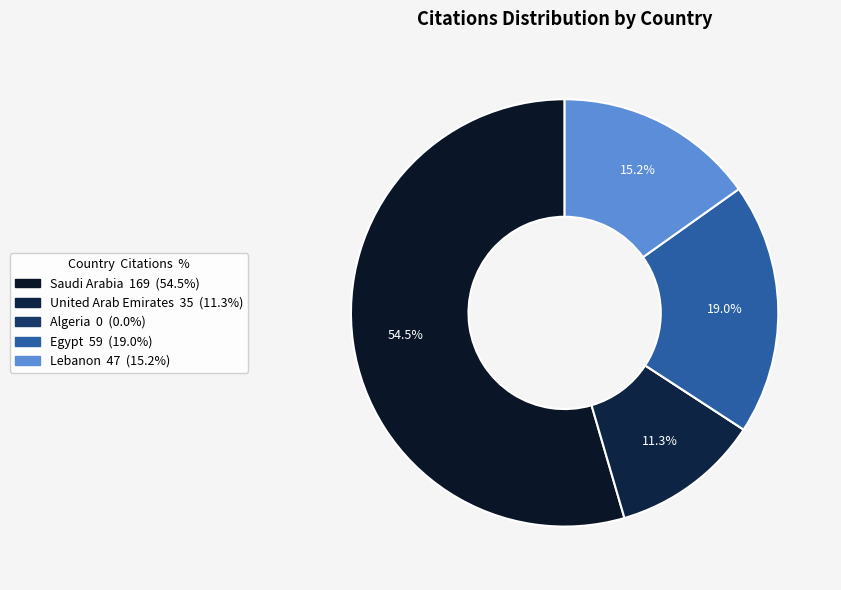

Is it true that Lebanon is 15% of the pie?

True